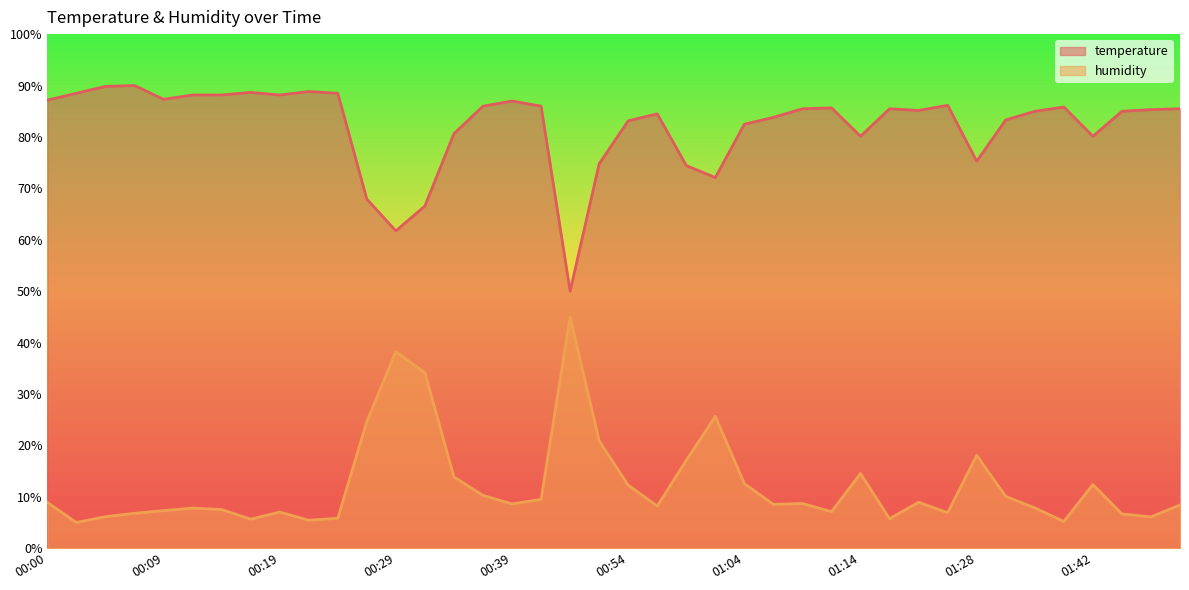

What is the minimum value for temperature?

50.0